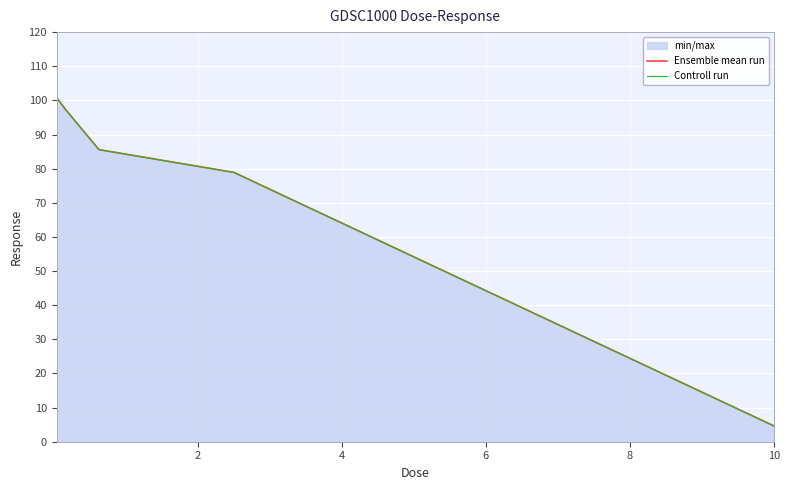

True or false: Controll run and Ensemble mean run intersect in this chart.

False